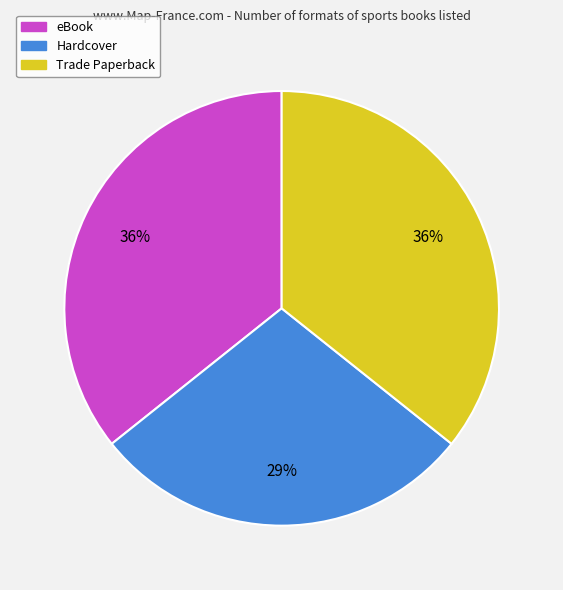

Which slice is the smallest?

Hardcover